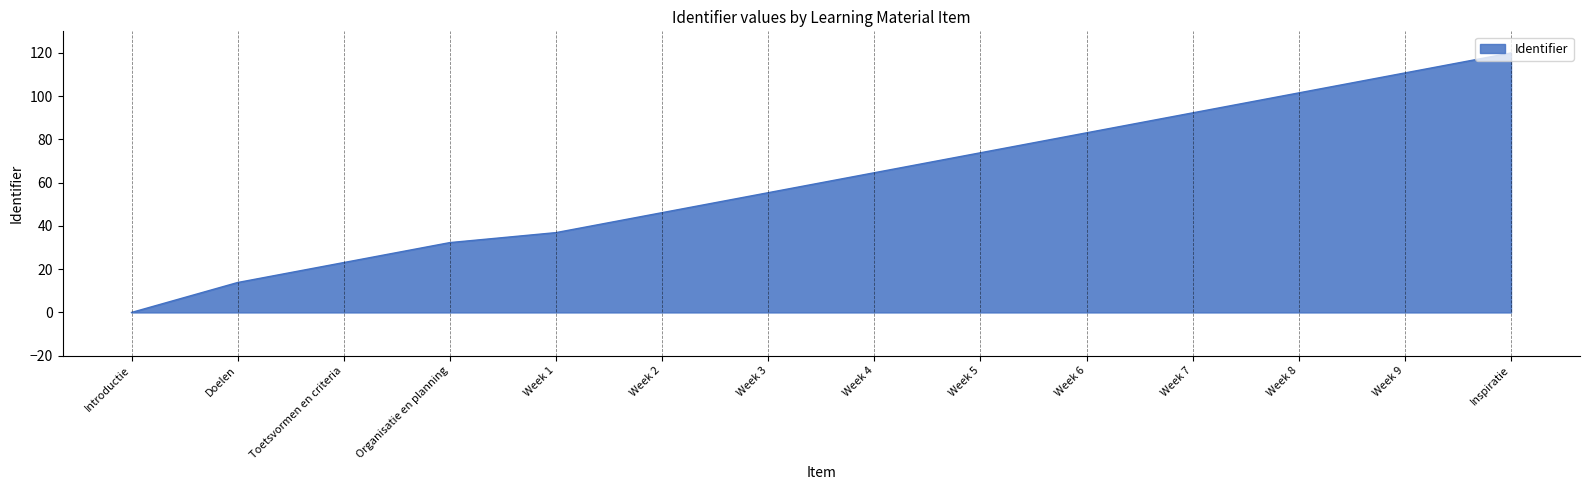

Count the number of categories in the chart.

14